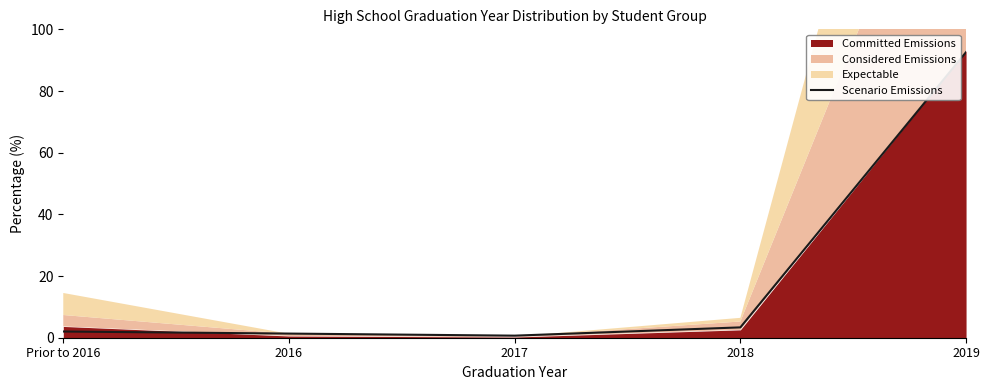

What is the change in value from 2017 to 2018?

+2.7